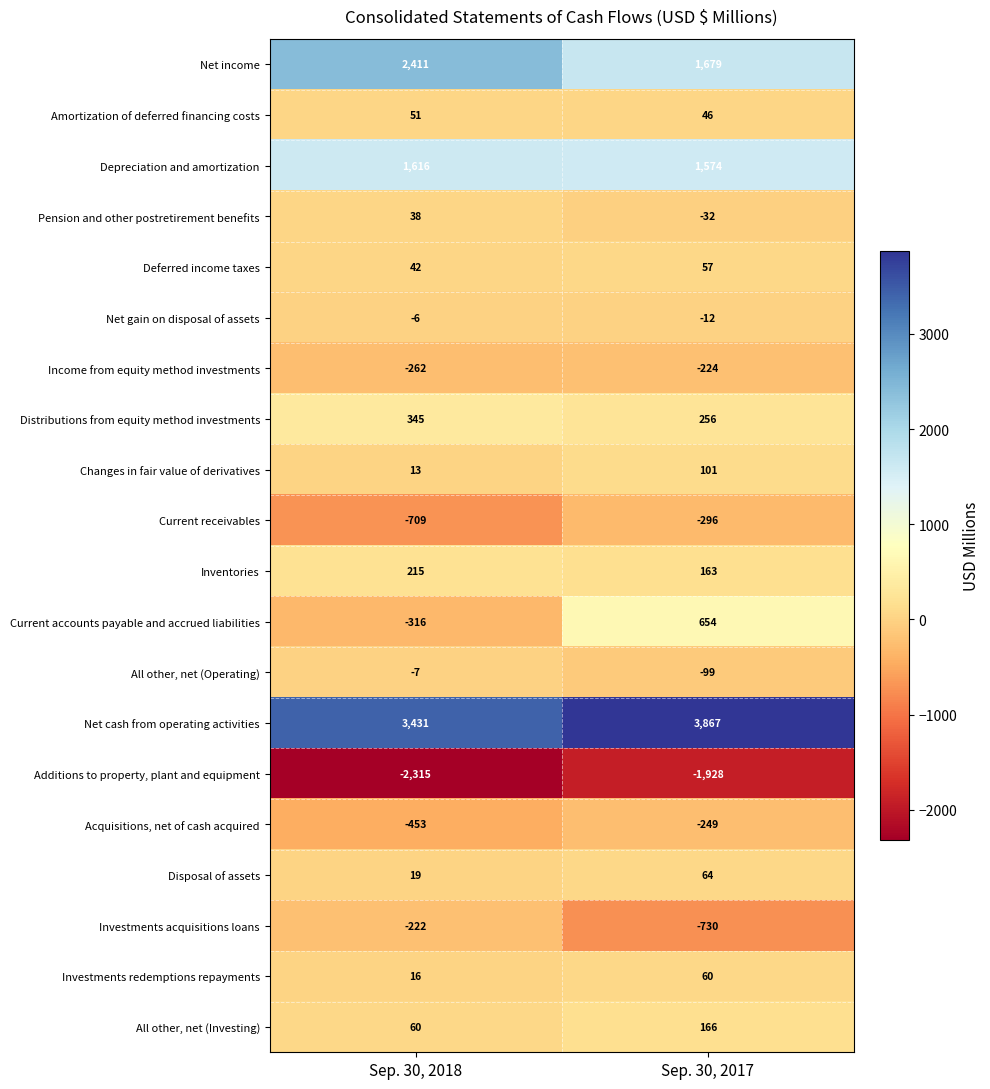

The Investments acquisitions loans series shows -347 at Sep. 30, 2018. True or false?

False